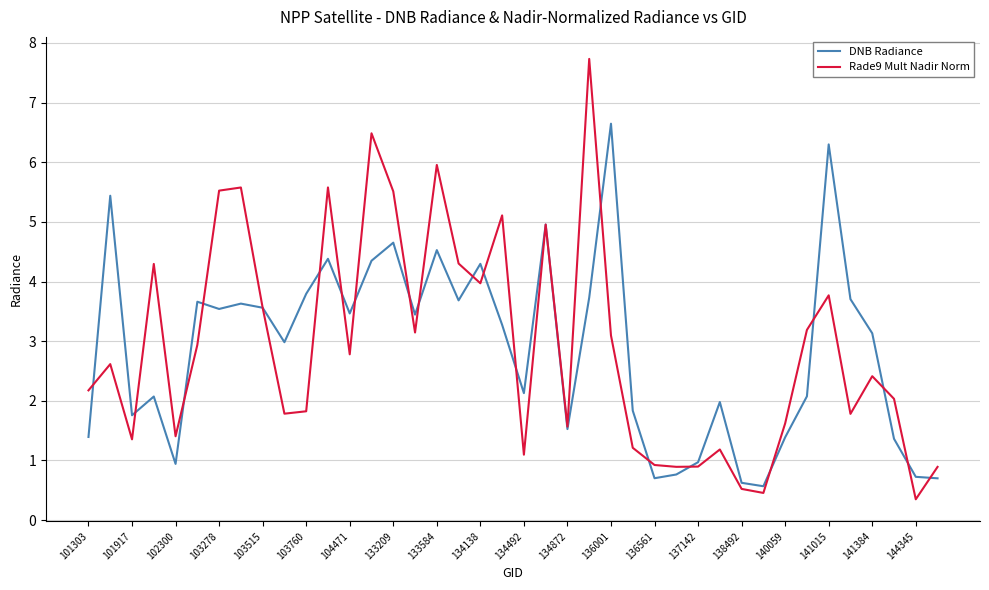

What is the highest value of the Rade9 Mult Nadir Norm series?

7.7